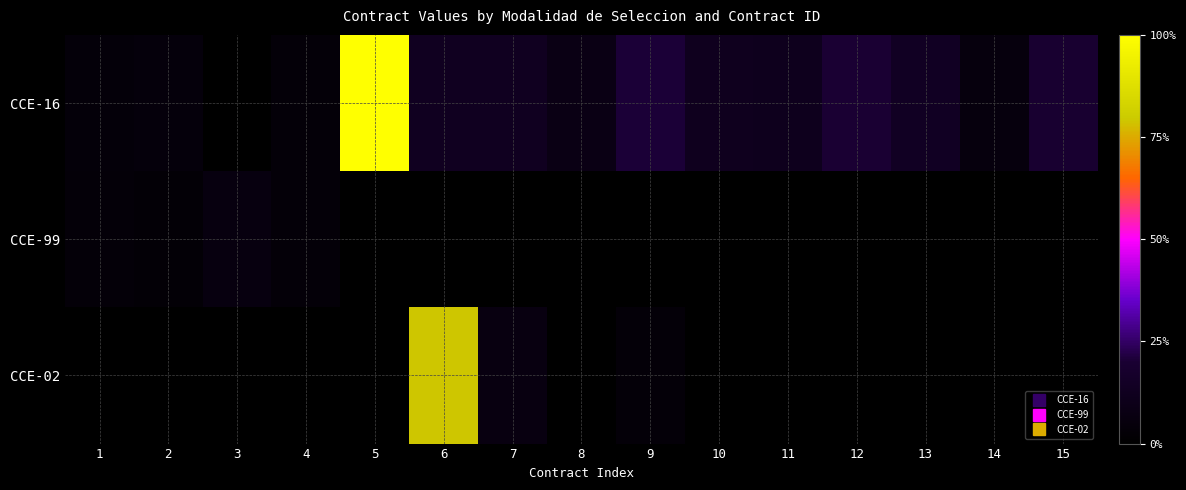

Reading left to right, list all the values displayed in this chart.

CCE-16: 1=3.8	2=4.7	3=0.3	4=3.5	5=100.0	6=12.8	7=12.6	8=7.9	9=20.5	10=11.8	11=11.4	12=20.1	13=14.0	14=5.4	15=19.5
CCE-99: 1=3.5	2=2.6	3=6.0	4=3.5	5=0.0	6=0.0	7=0.0	8=0.0	9=0.0	10=0.0	11=0.0	12=0.0	13=0.0	14=0.0	15=0.0
CCE-02: 1=0.0	2=0.0	3=0.0	4=0.0	5=0.0	6=79.1	7=6.3	8=0.0	9=3.5	10=0.0	11=0.0	12=0.0	13=0.0	14=0.0	15=0.0